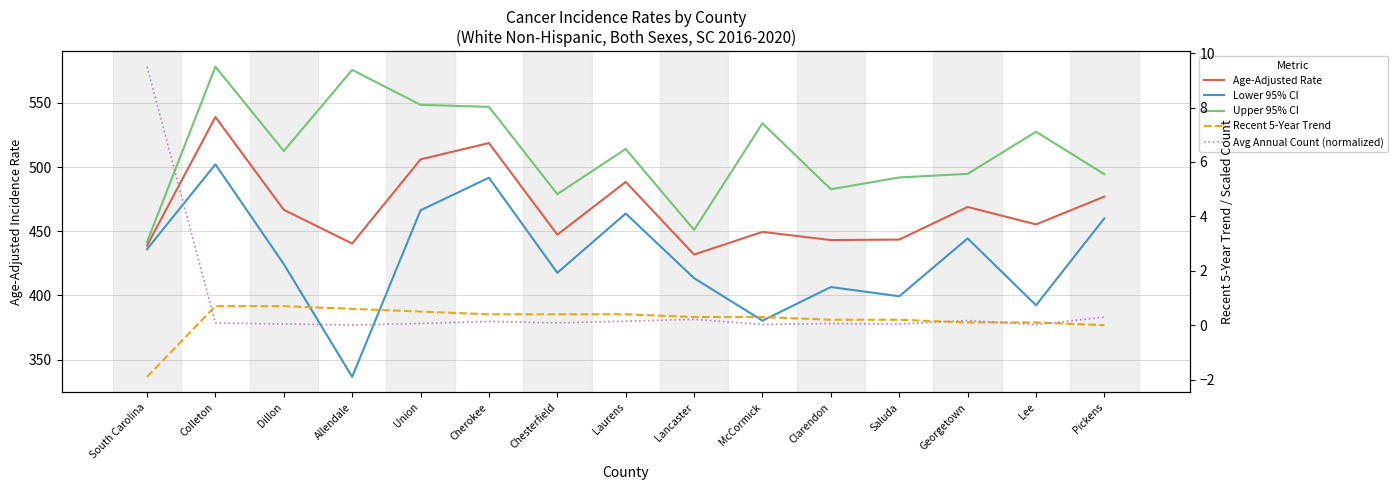

What is the difference between the Upper 95% CI values at McCormick and South Carolina?

92.5